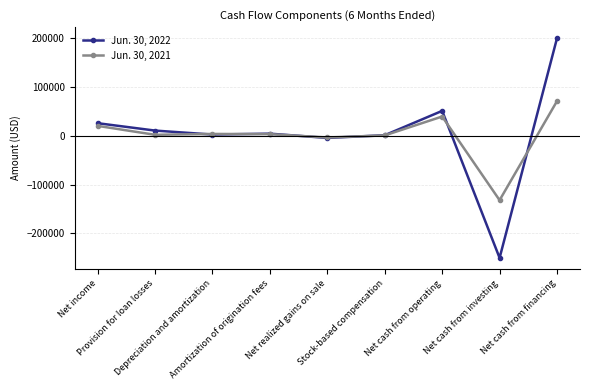

What is the minimum value shown in the chart?

-250236